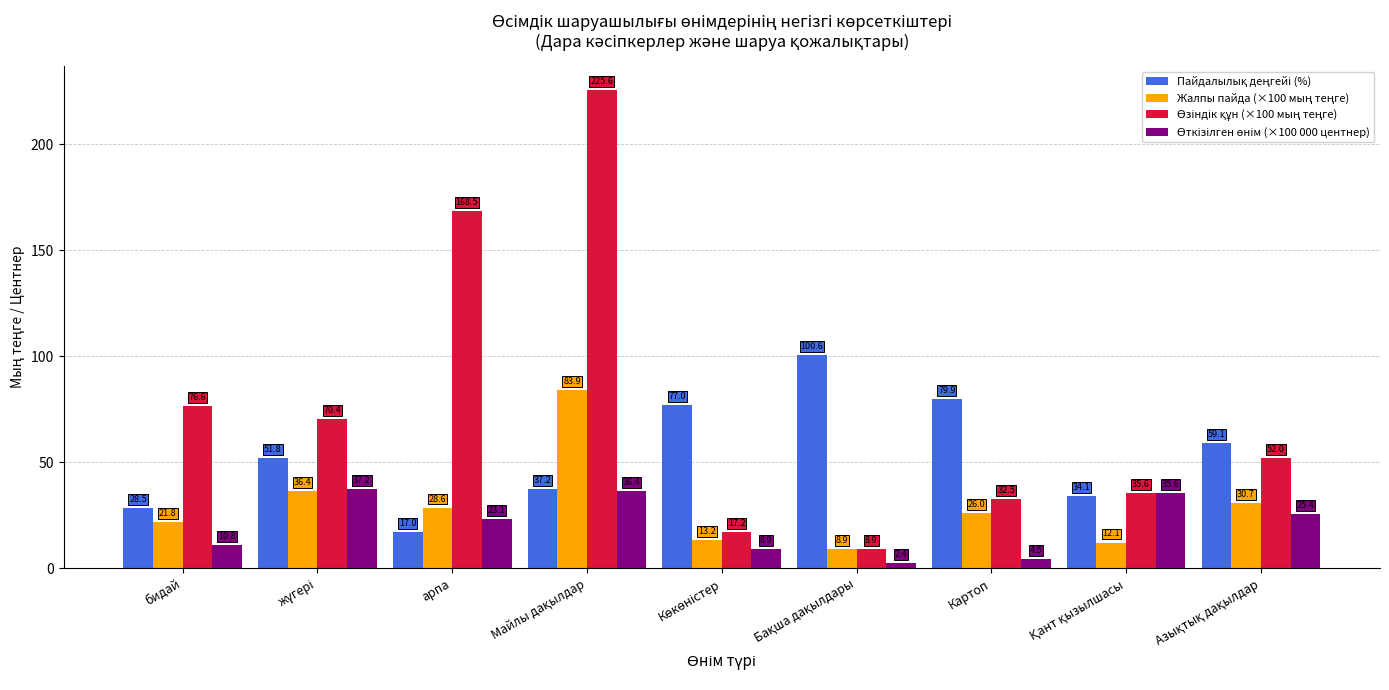

At how many categories does at least one series exceed 67?

7